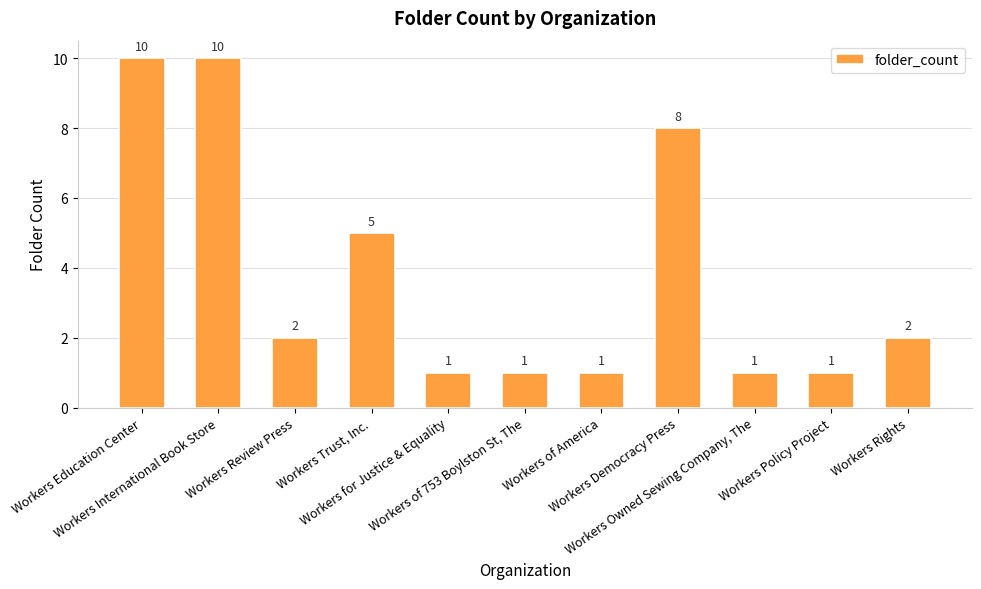

What is the label of the 7th bar from the right?

Workers for Justice & Equality